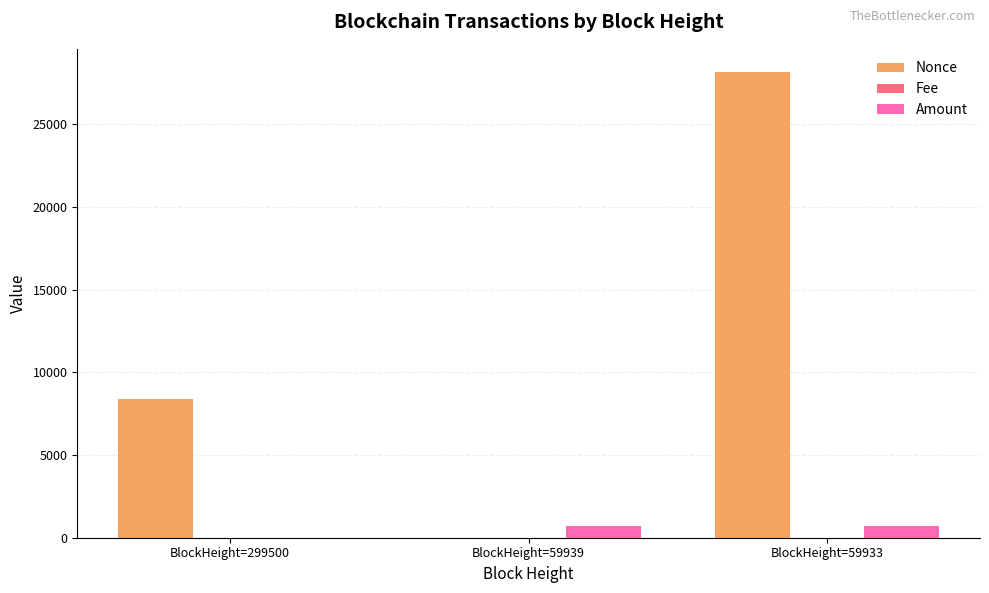

Is the value of Amount at BlockHeight=299500 greater than the value of Nonce at BlockHeight=59933?

No